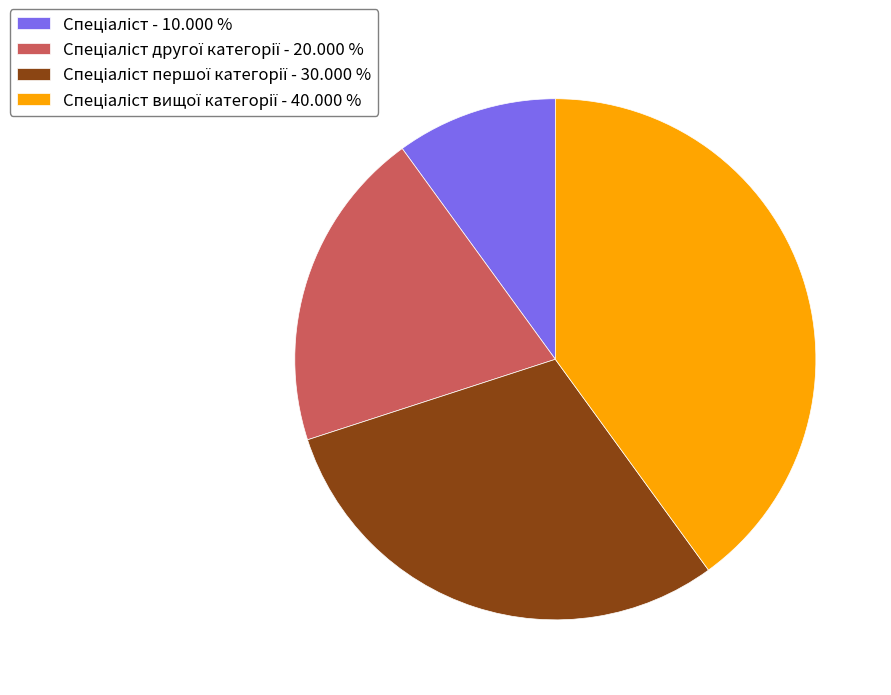

Does any single category account for the majority?

No